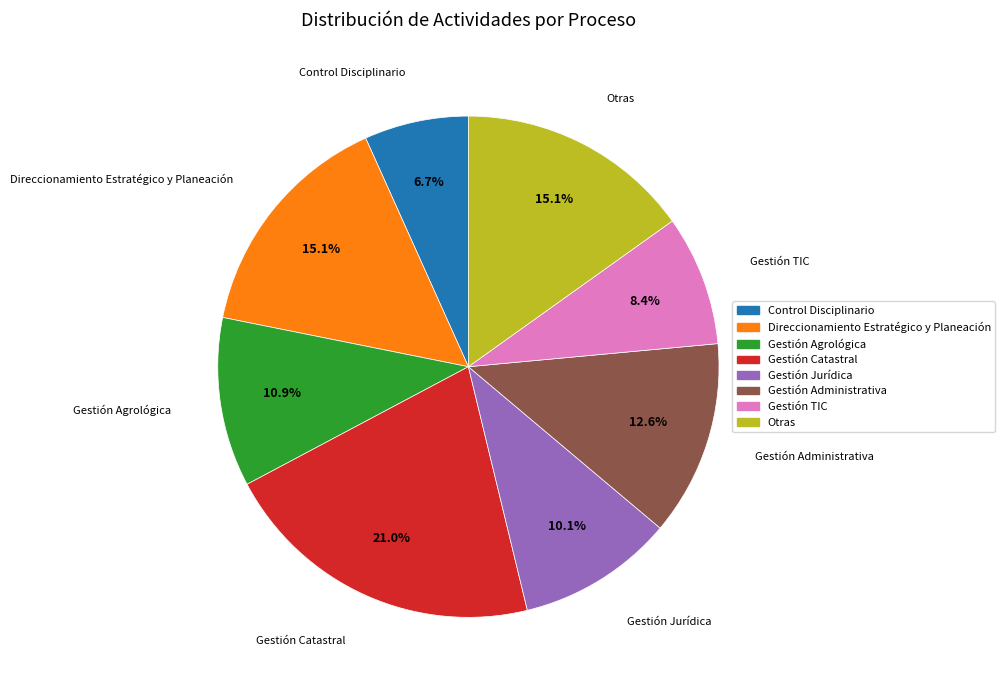

What is the ratio of the value at Control Disciplinario to the value at Otras?

0.4